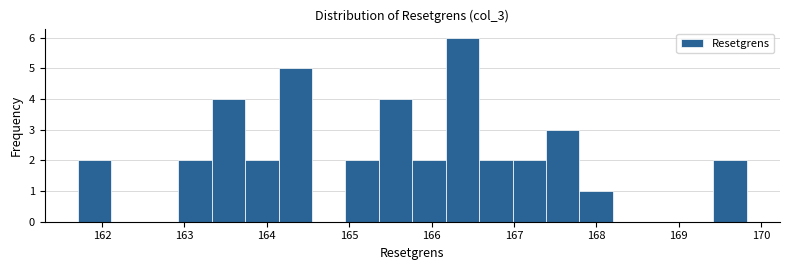

Which range on the x-axis has the tallest bar?

166.2 to 166.6